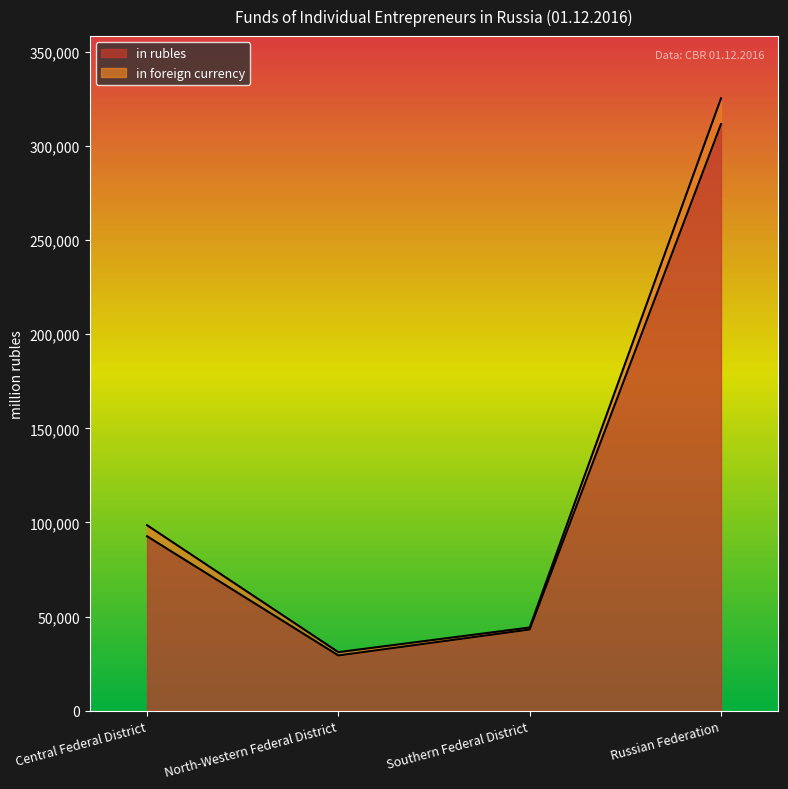

Is the value of in rubles at Southern Federal District greater than the value of in foreign currency at Central Federal District?

No